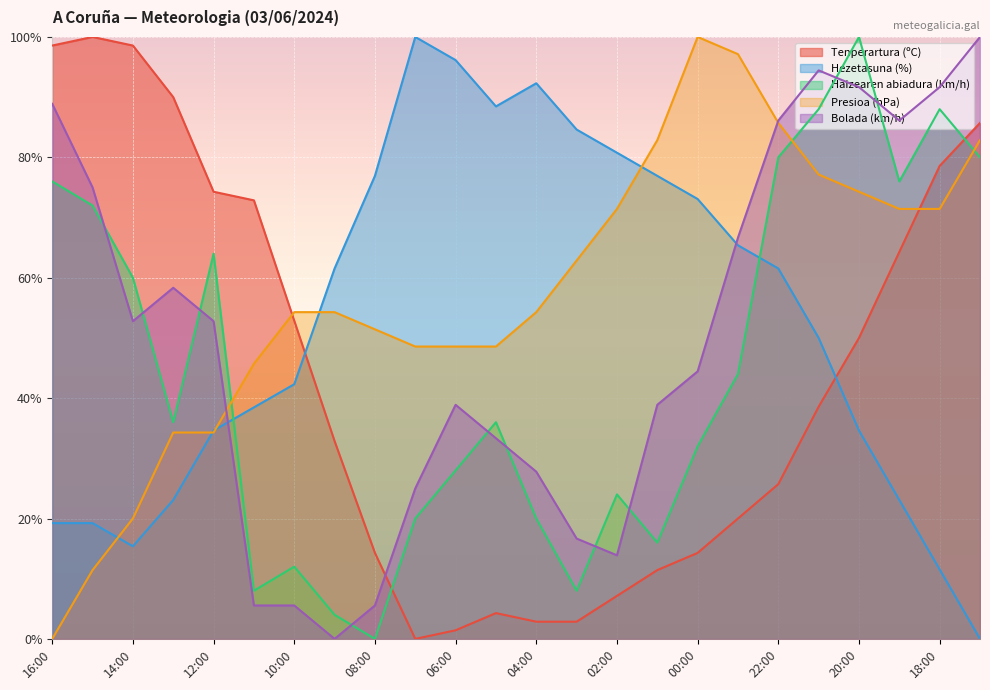

What is the difference between the second highest and minimum values in the Hezetasuna (%) series?

96.2